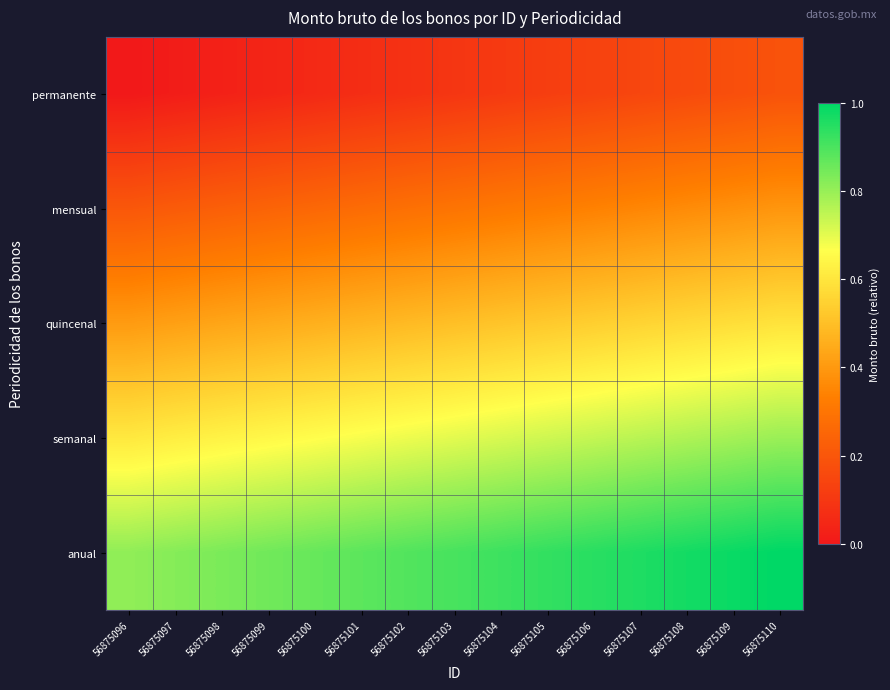

What is the maximum value shown in the chart?

1.0